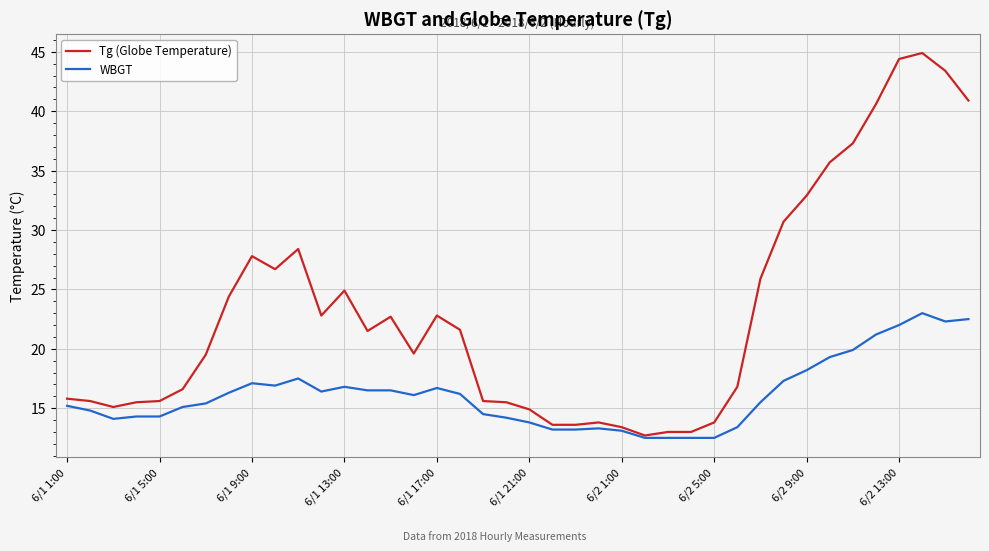

Which series has the largest total across all categories?

Tg (Globe Temperature)